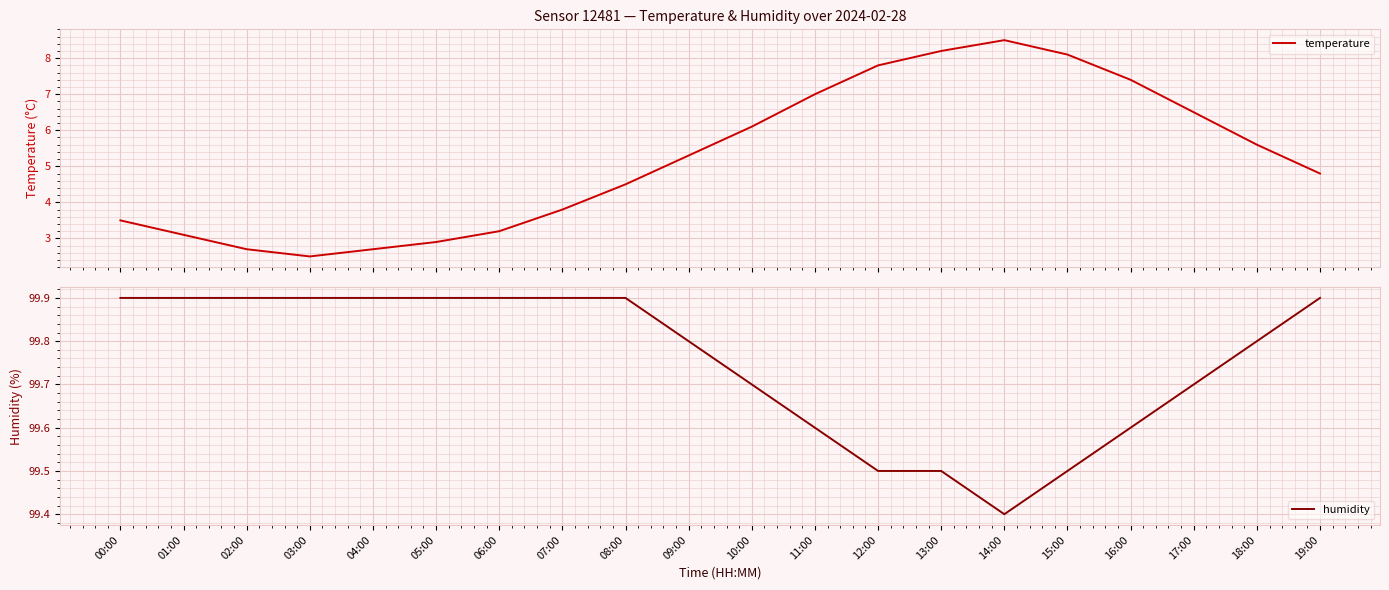

What is the approximate value of temperature at 08:00?

4.5